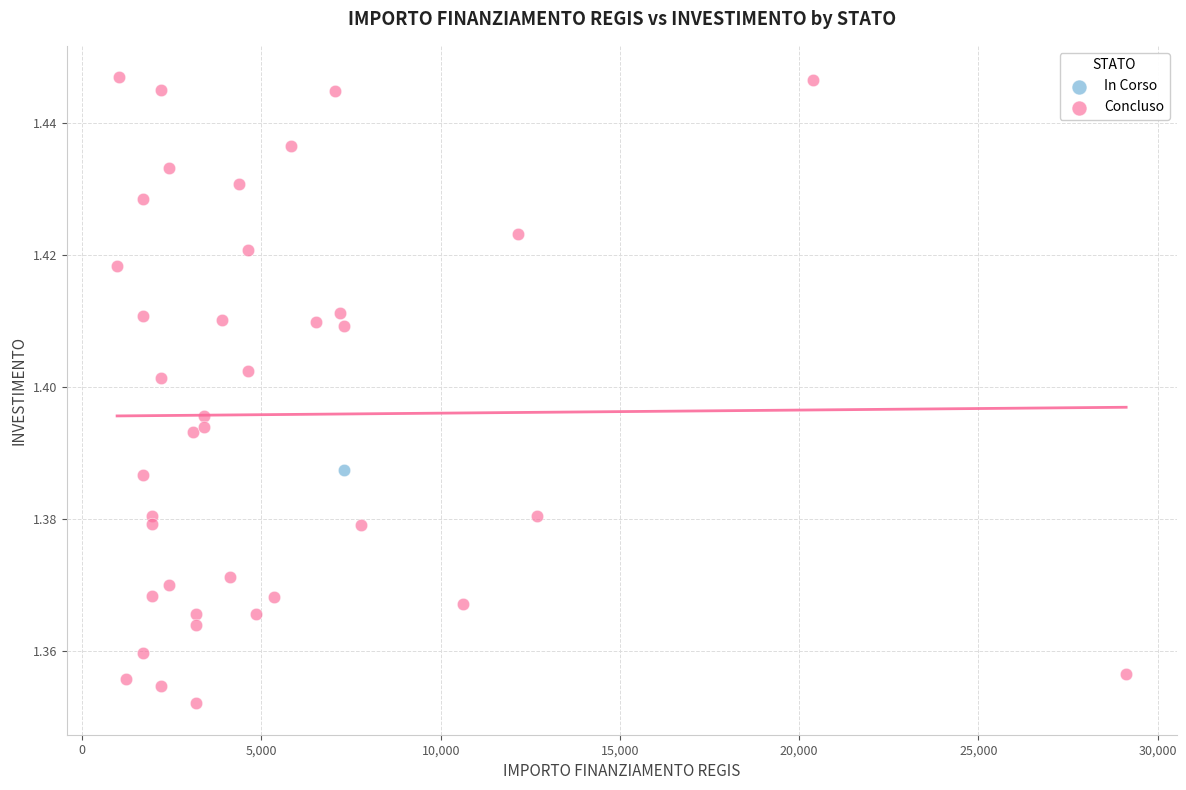

What are all the series names shown in the legend?

In Corso, Concluso